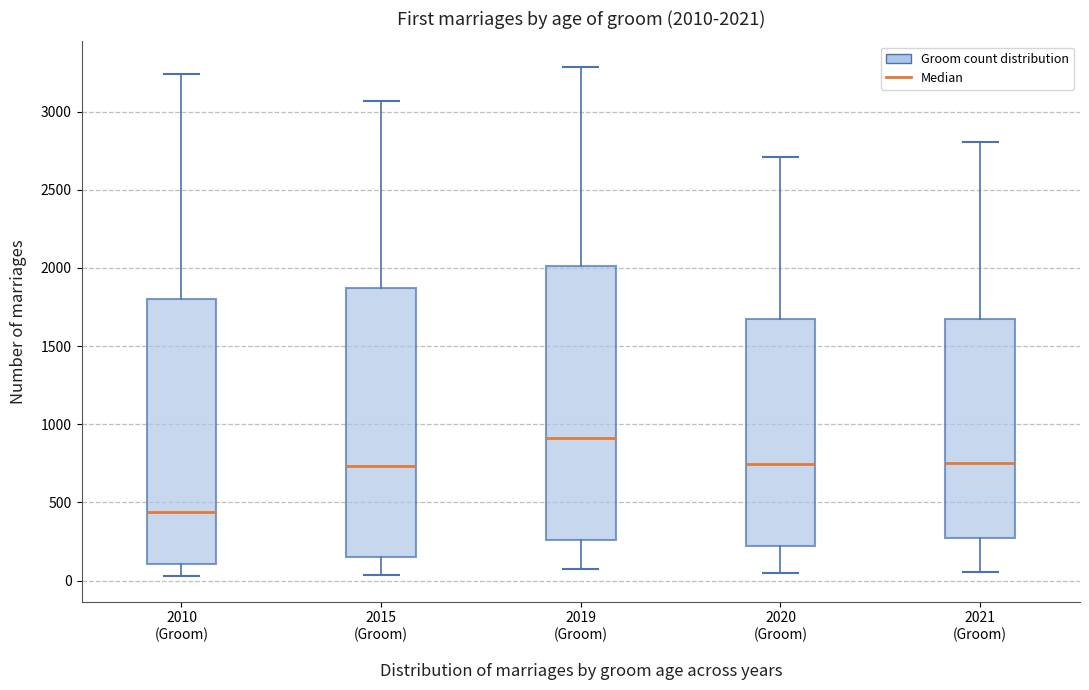

Which box's median line is the lowest?

2010 (Groom)